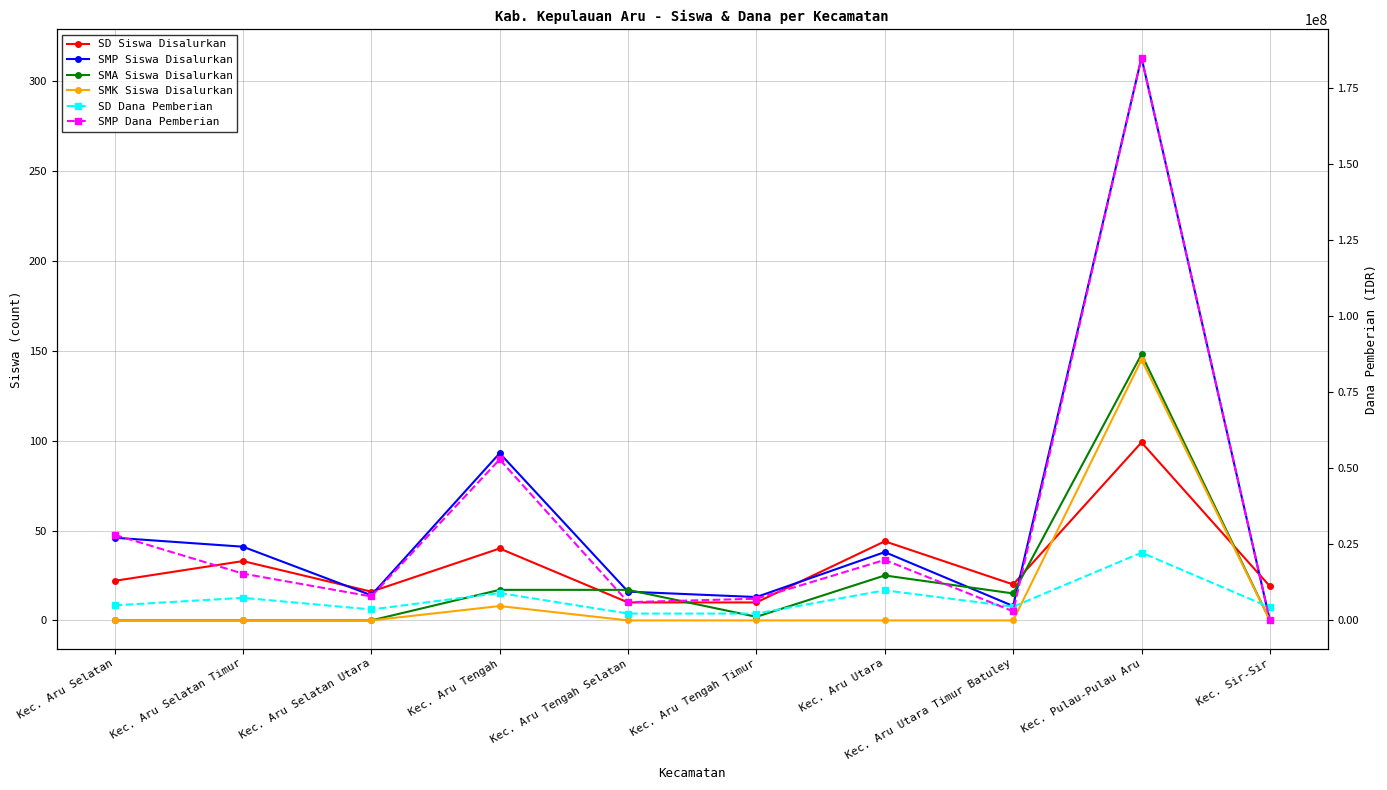

True or false: SD Dana Pemberian and SMA Siswa Disalurkan intersect in this chart.

False